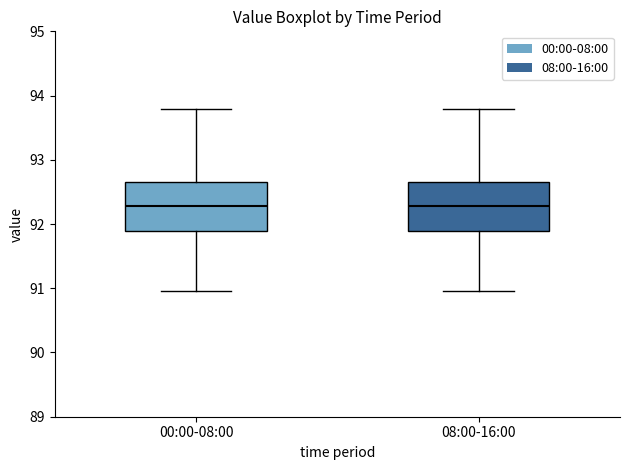

Where does the upper whisker of the box for 00:00-08:00 end on the y-axis? The values are not printed on the chart, so give them approximately, as read against the axis.

93.8